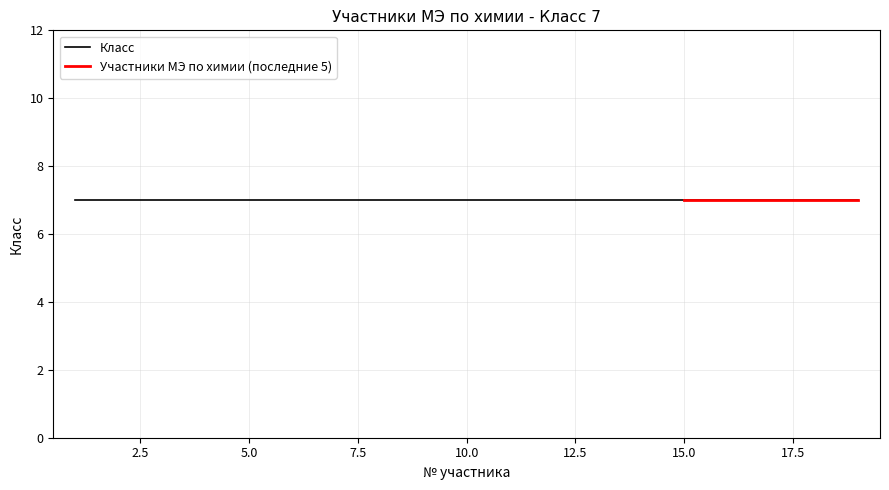

At which label does Участники МЭ по химии reach its minimum?

1